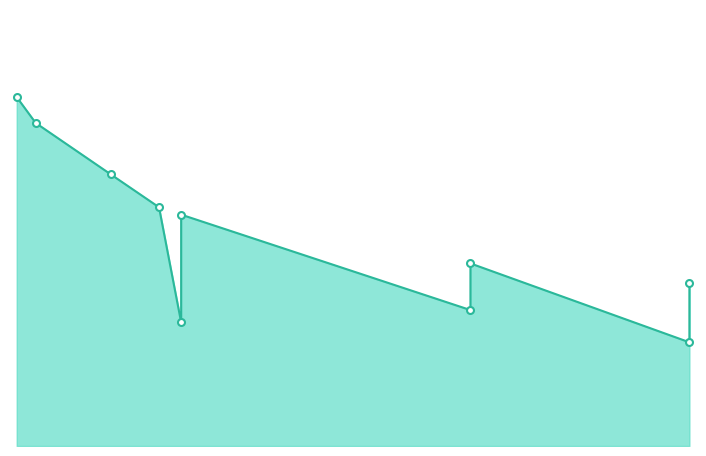

Which category has the lowest value across all series?

2024-03-19